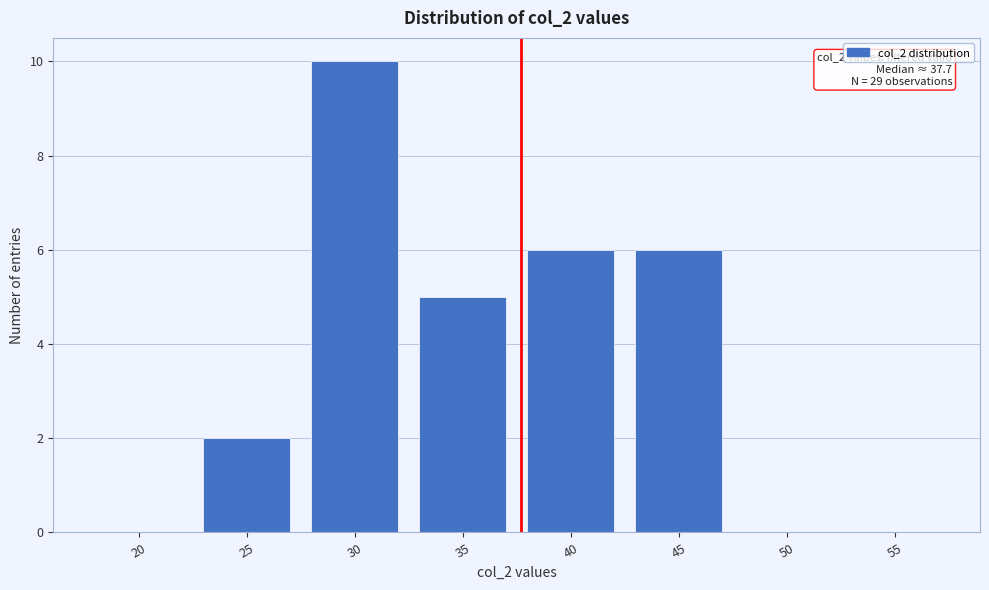

Reading left to right, list all the values displayed in this chart.

20=0	25=2	30=10	35=5	40=6	45=6	50=0	55=0